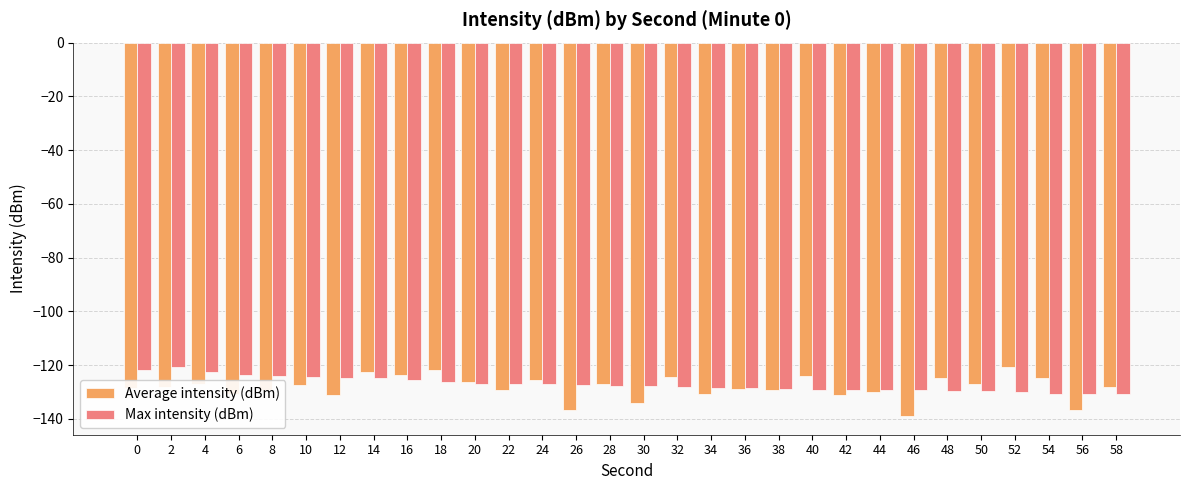

Is the value of Max intensity (dBm) at 38 greater than the value of Average intensity (dBm) at 6?

Yes